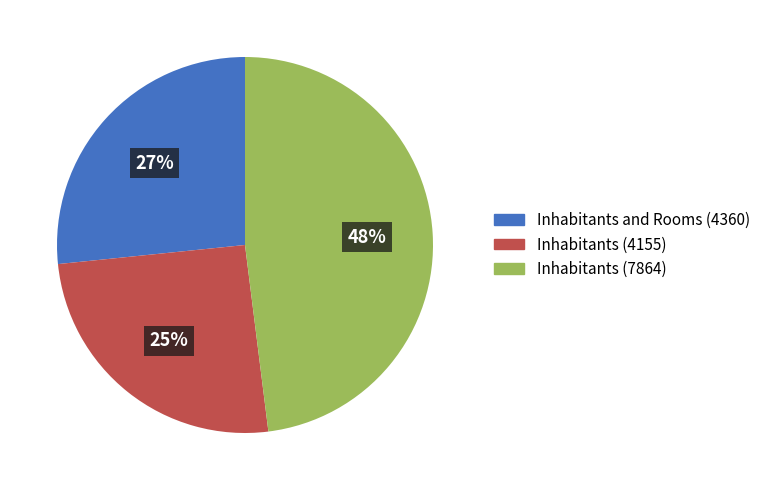

Which category has the smallest portion of the pie?

Inhabitants (4155)